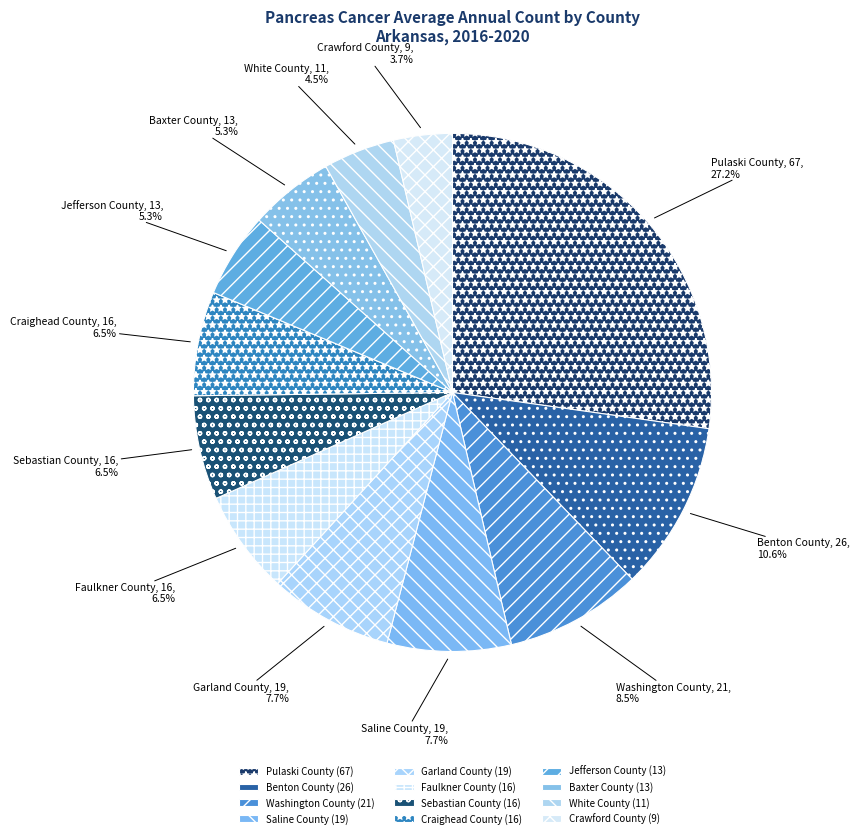

Is there a majority slice in this chart?

No